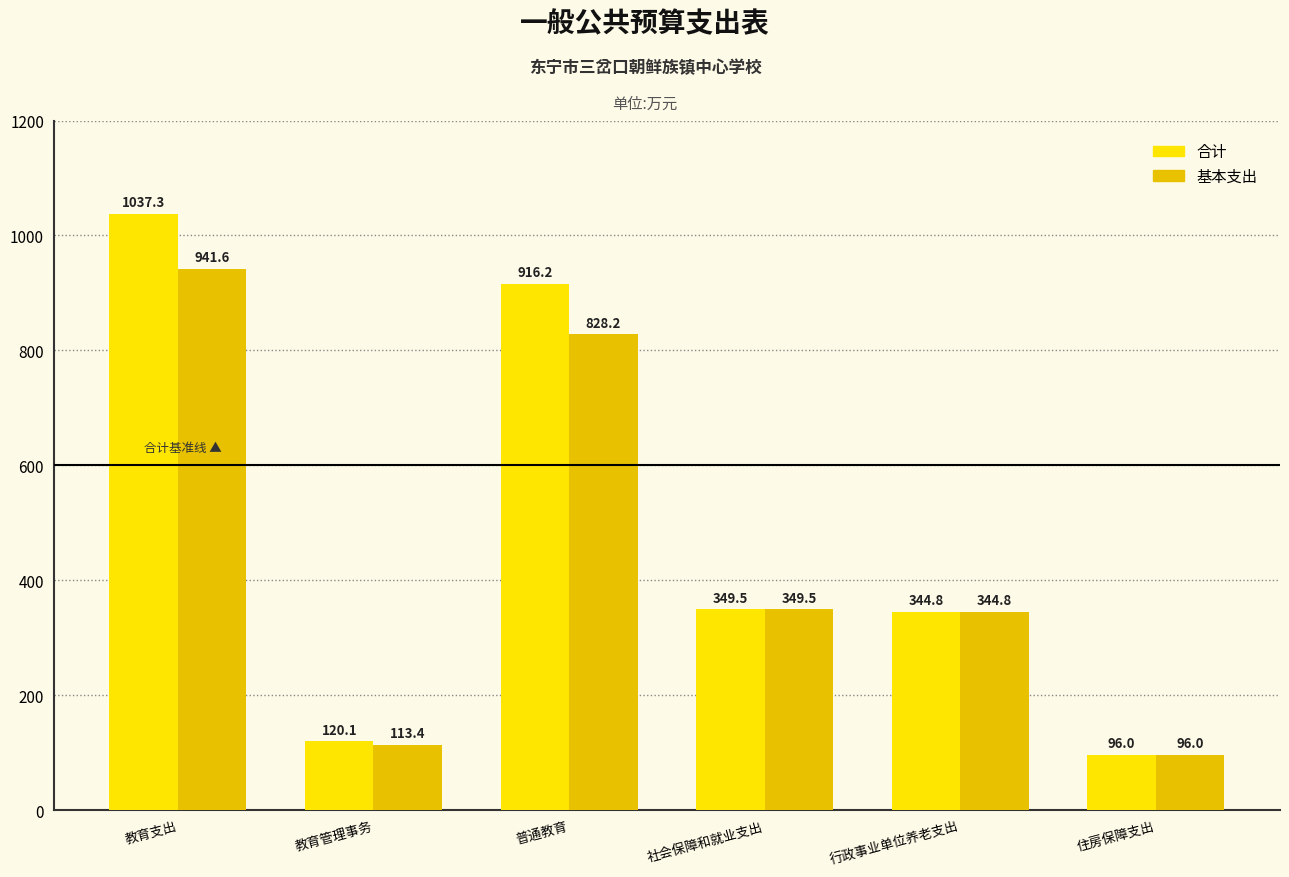

What is the sum of the 合计 values at 普通教育 and 社会保障和就业支出?

1265.7